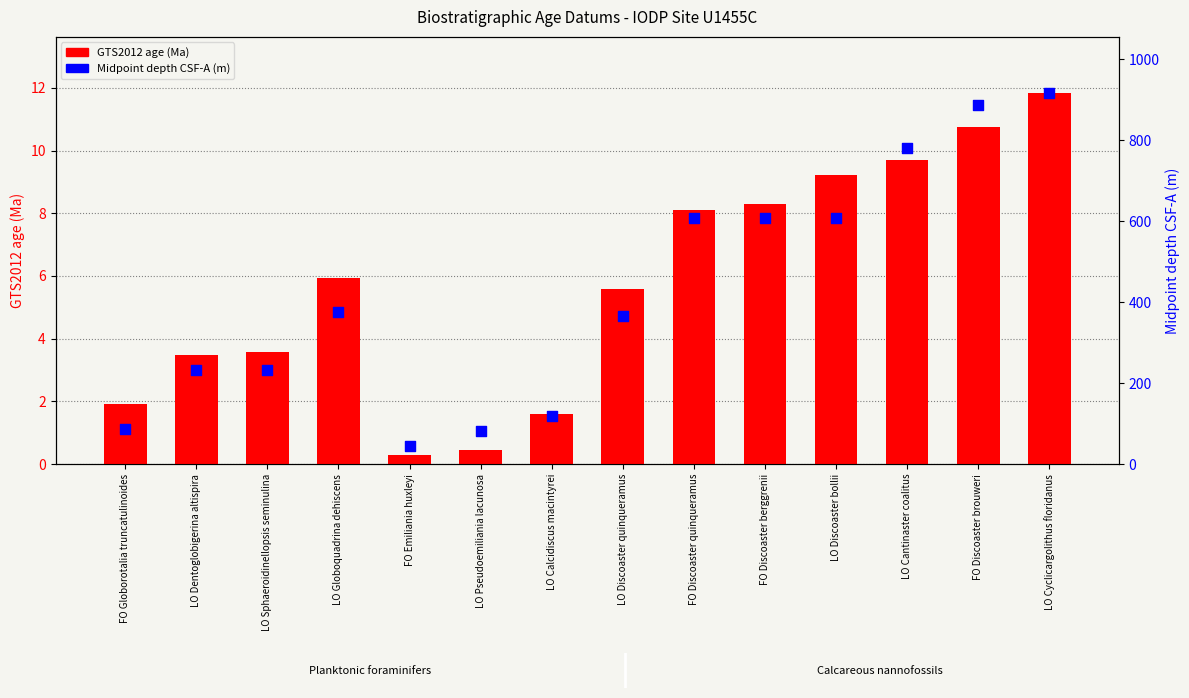

At how many categories does at least one series exceed 337?

8